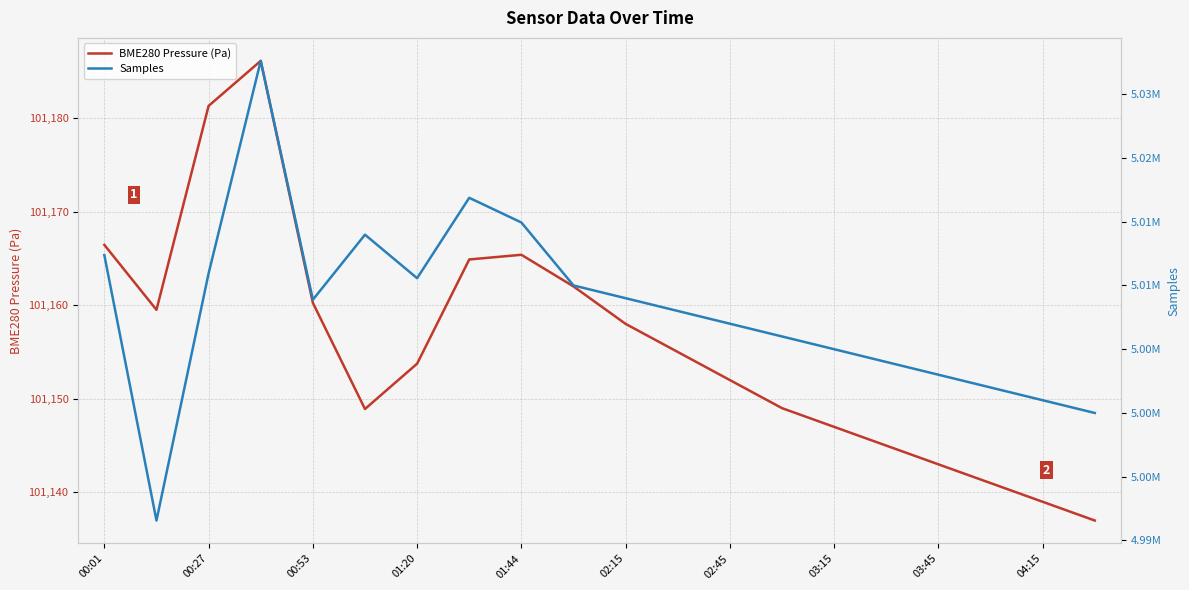

What is the average value of the Samples series?

5008137.3